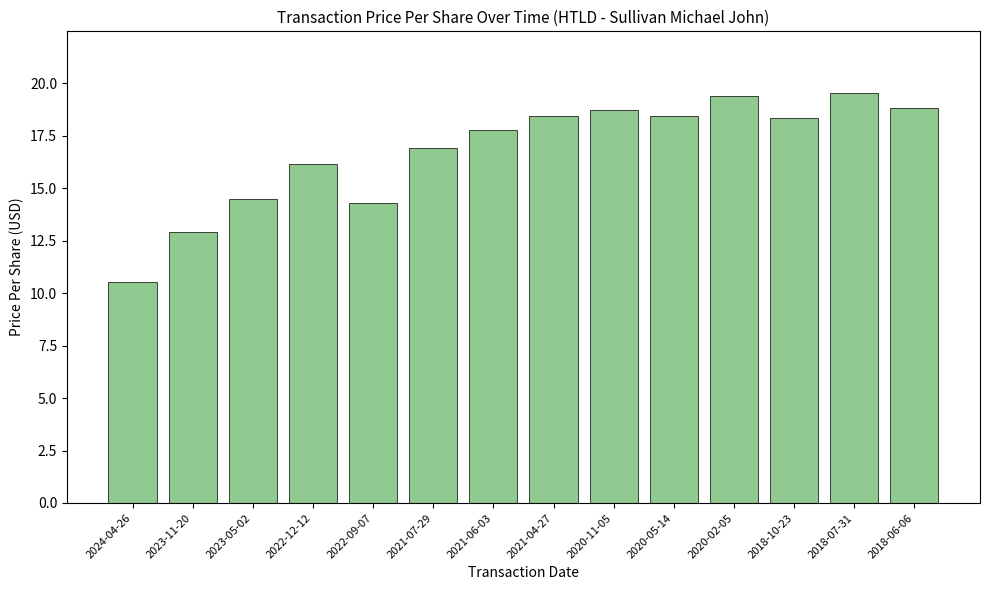

What is the minimum value shown in the chart?

10.5